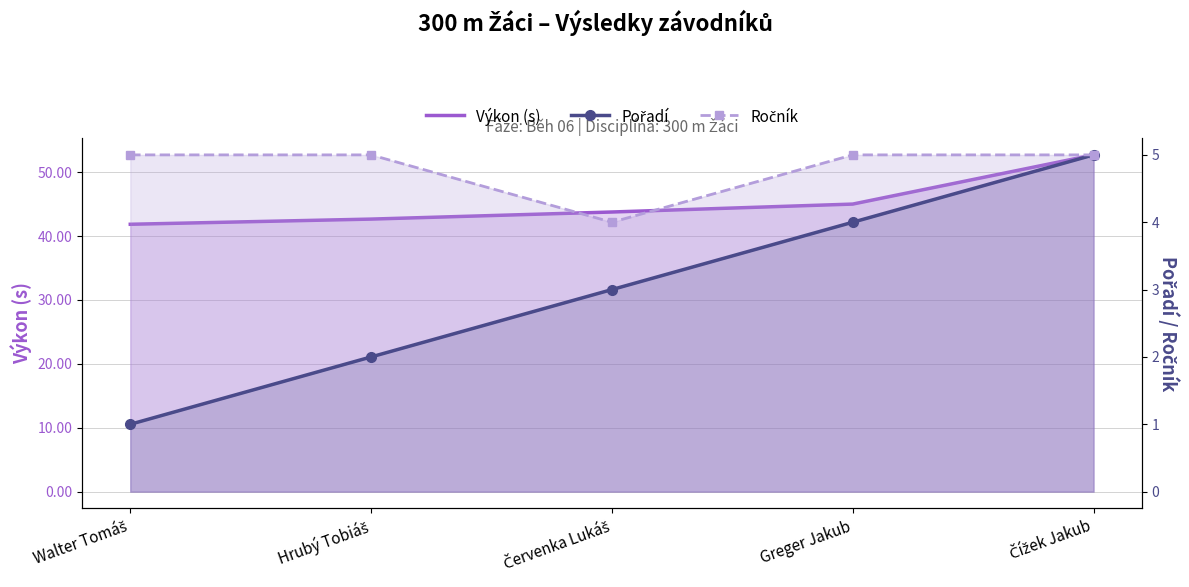

The Pořadí series shows 2.0 at Hrubý Tobiáš. True or false?

True